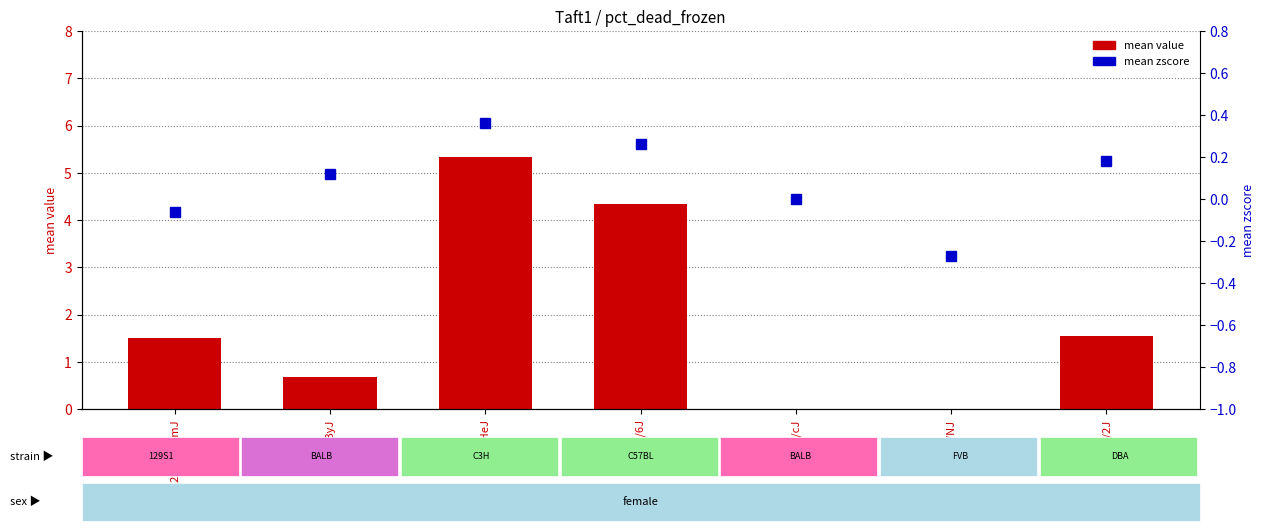

What value does the mean zscore series have at 129S1/SvImJ?

-0.1